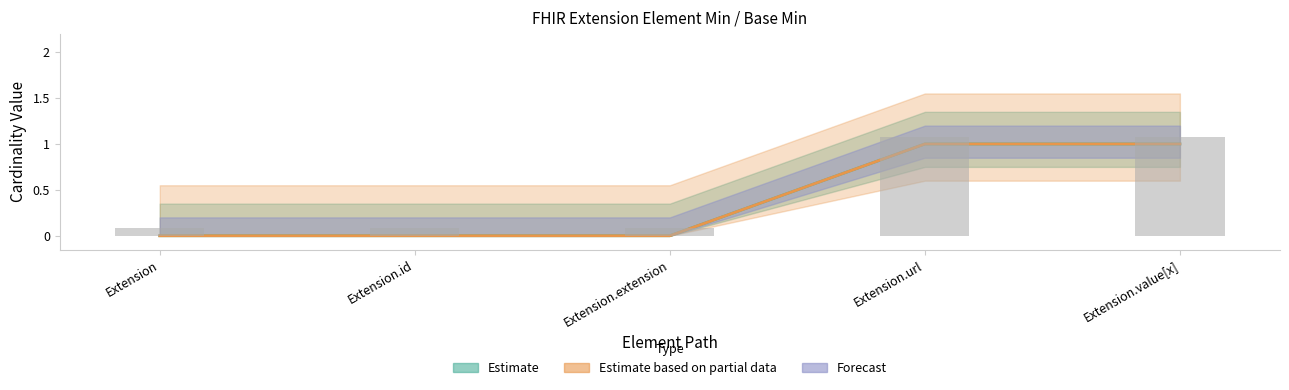

What is the label of the 2nd bar from the right?

Extension.url